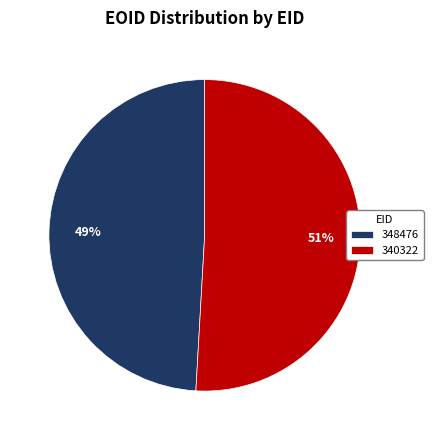

How many slices are in this pie chart?

2